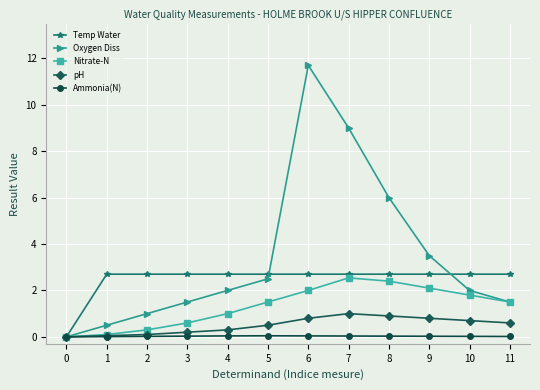

Is the value of Ammonia(N) at 11 greater than the value of Temp Water at 4?

No